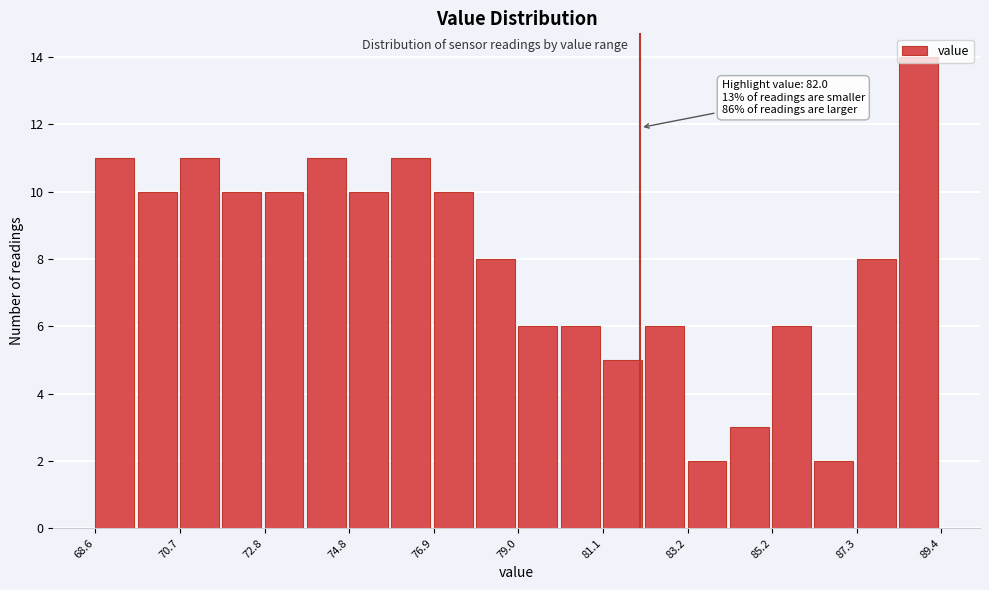

Around what value on the x-axis is the tallest bar? Give the approximate position of its centre, as read against the axis.

89.0